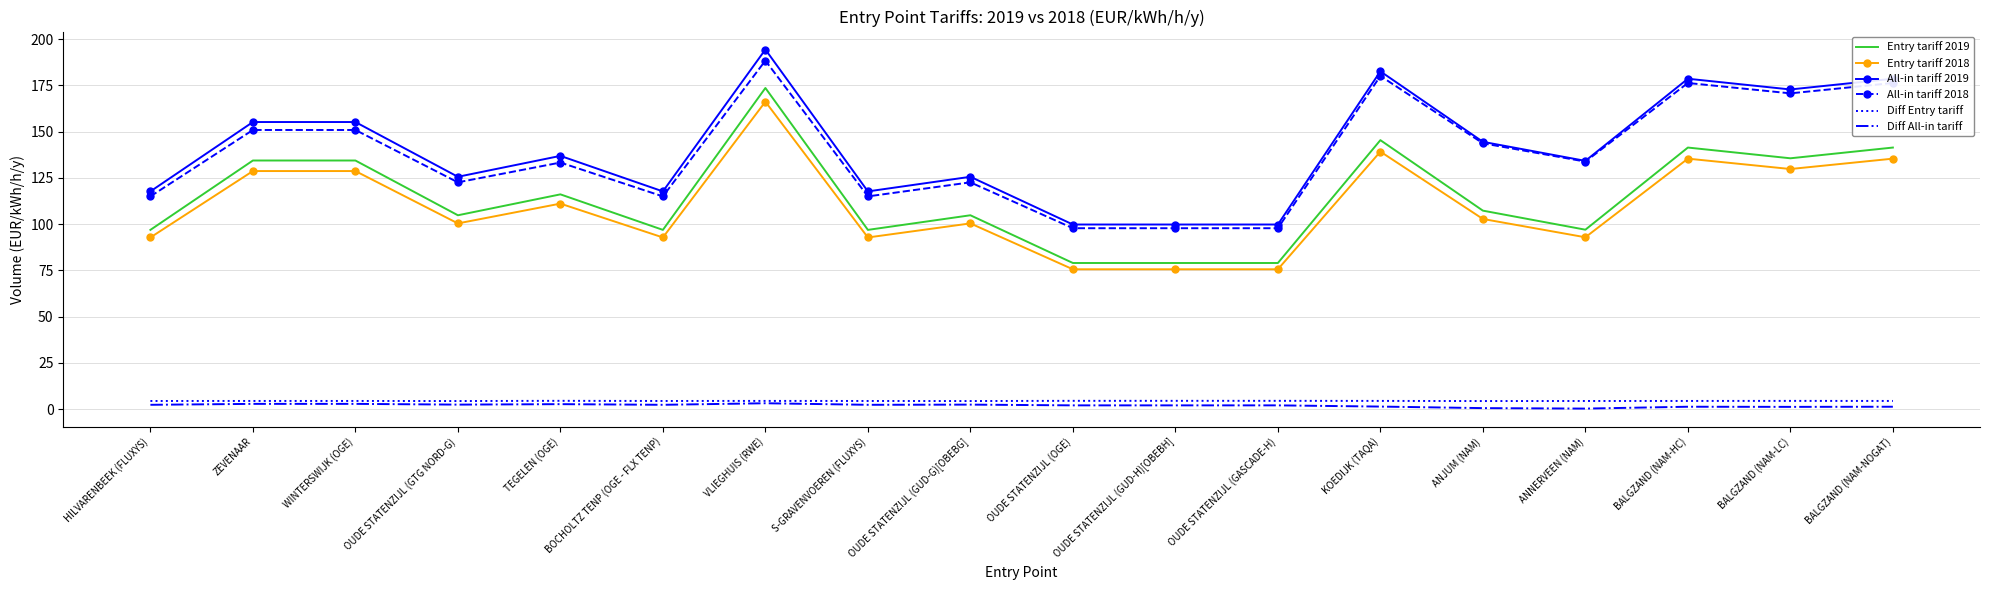

What is the minimum value for All-in tariff 2018?

97.8